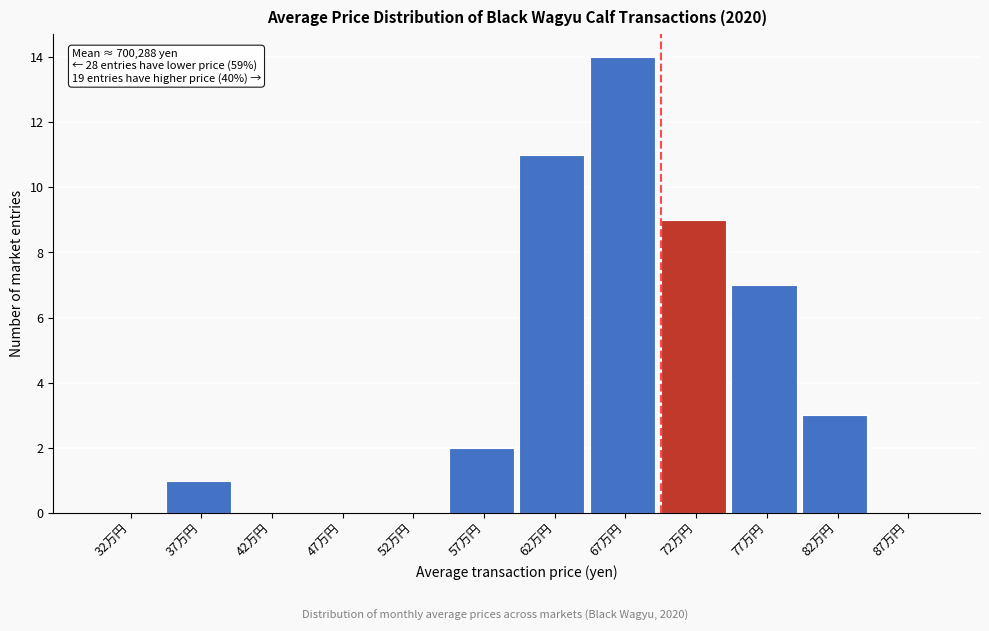

Reading left to right, transcribe all the data shown in this chart.

32万円=0	37万円=1	42万円=0	47万円=0	52万円=0	57万円=2	62万円=11	67万円=14	72万円=9	77万円=7	82万円=3	87万円=0